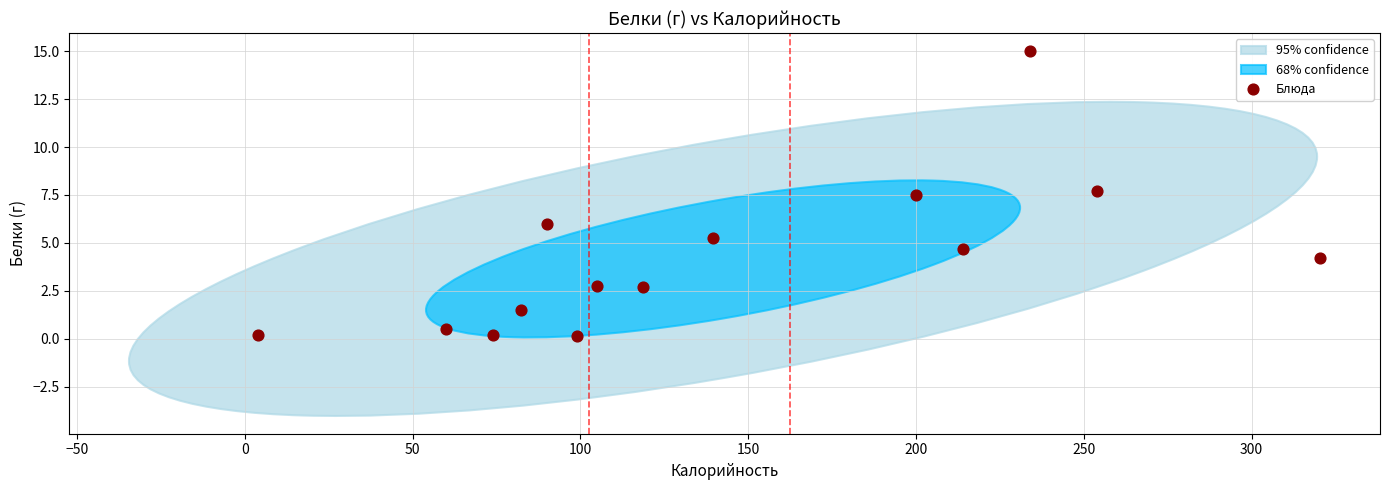

What is the range of Y values (max minus min)?

14.9